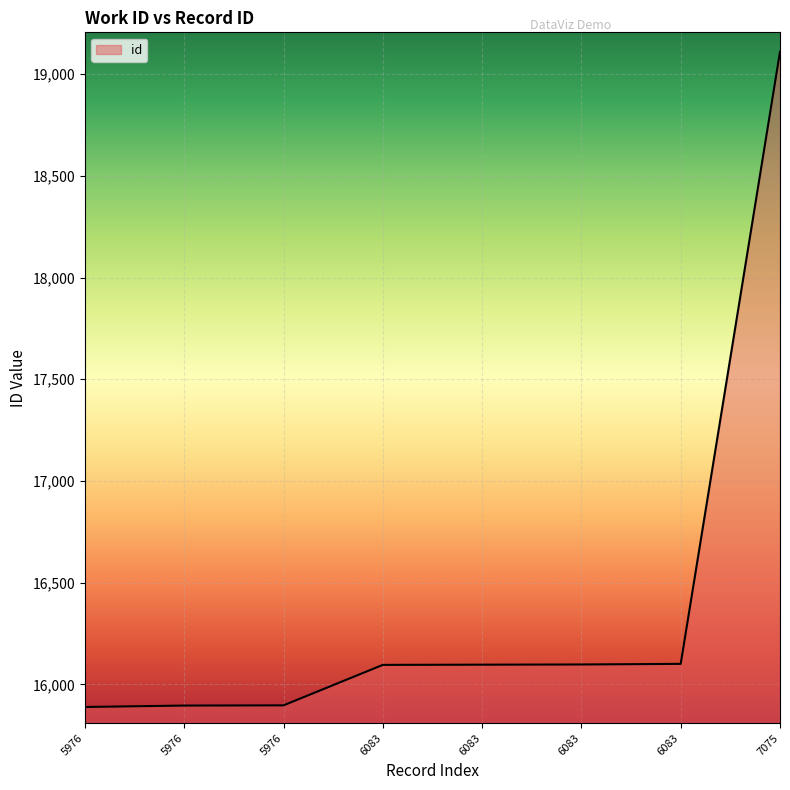

How many values are below 16097?

4